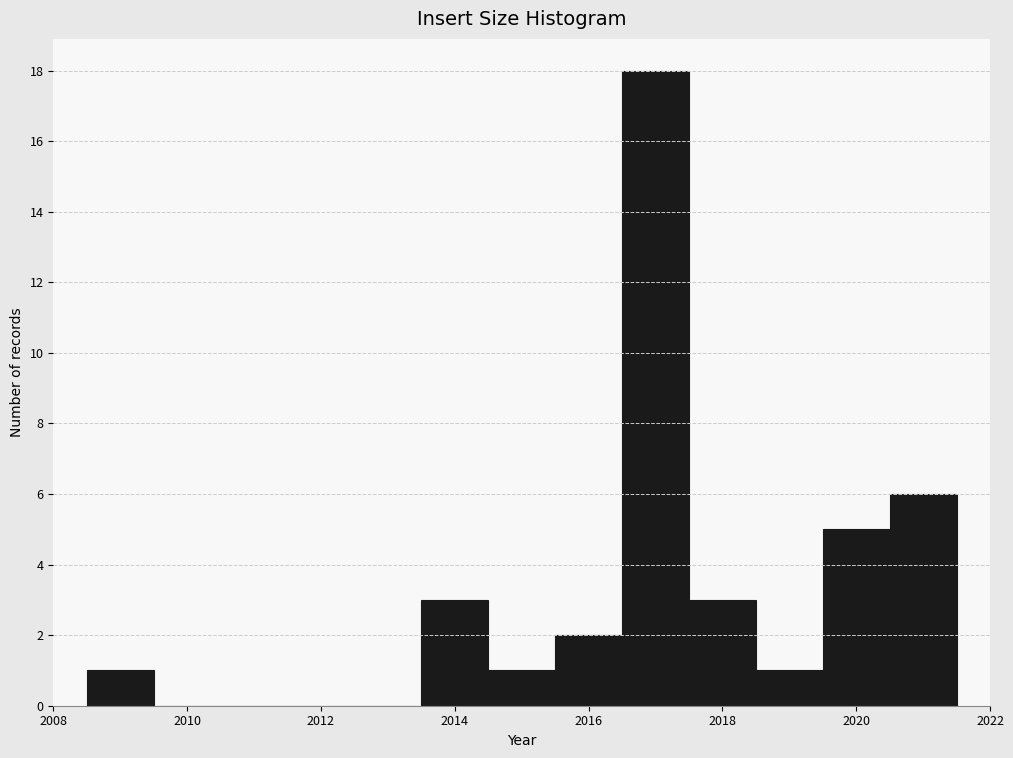

Reading left to right, list every bar in this chart as the range it spans on the x-axis followed by its height. Neither the bar edges nor the heights are printed on the chart, so give them approximately, as read against the axes.

2008.5 to 2009.5: 1
2009.5 to 2010.5: 0
2010.5 to 2011.5: 0
2011.5 to 2012.5: 0
2012.5 to 2013.5: 0
2013.5 to 2014.5: 3
2014.5 to 2015.5: 1
2015.5 to 2016.5: 2
2016.5 to 2017.5: 18
2017.5 to 2018.5: 3
2018.5 to 2019.5: 1
2019.5 to 2020.5: 5
2020.5 to 2021.5: 6